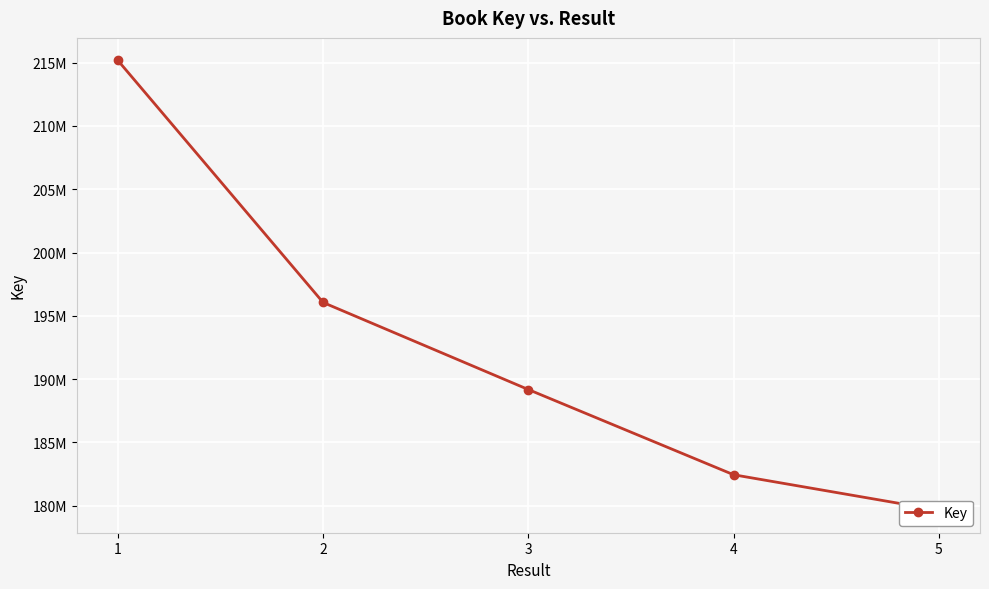

Reading right to left, list all the values displayed in this chart.

5=179635470	4=182438155	3=189170647	2=196051708	1=215183395